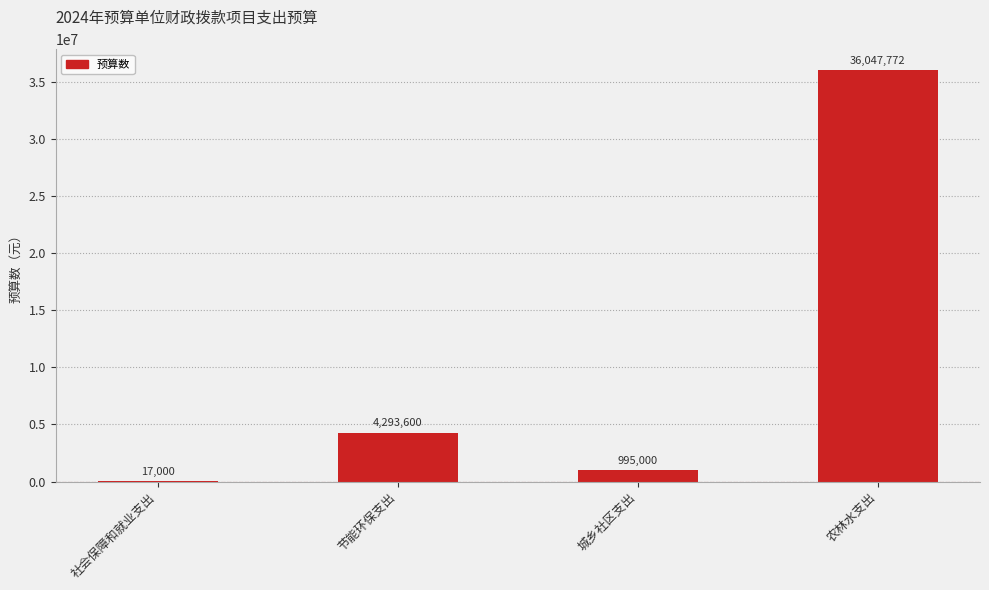

Approximately how many times larger is the value at 节能环保支出 compared to 社会保障和就业支出?

252.6